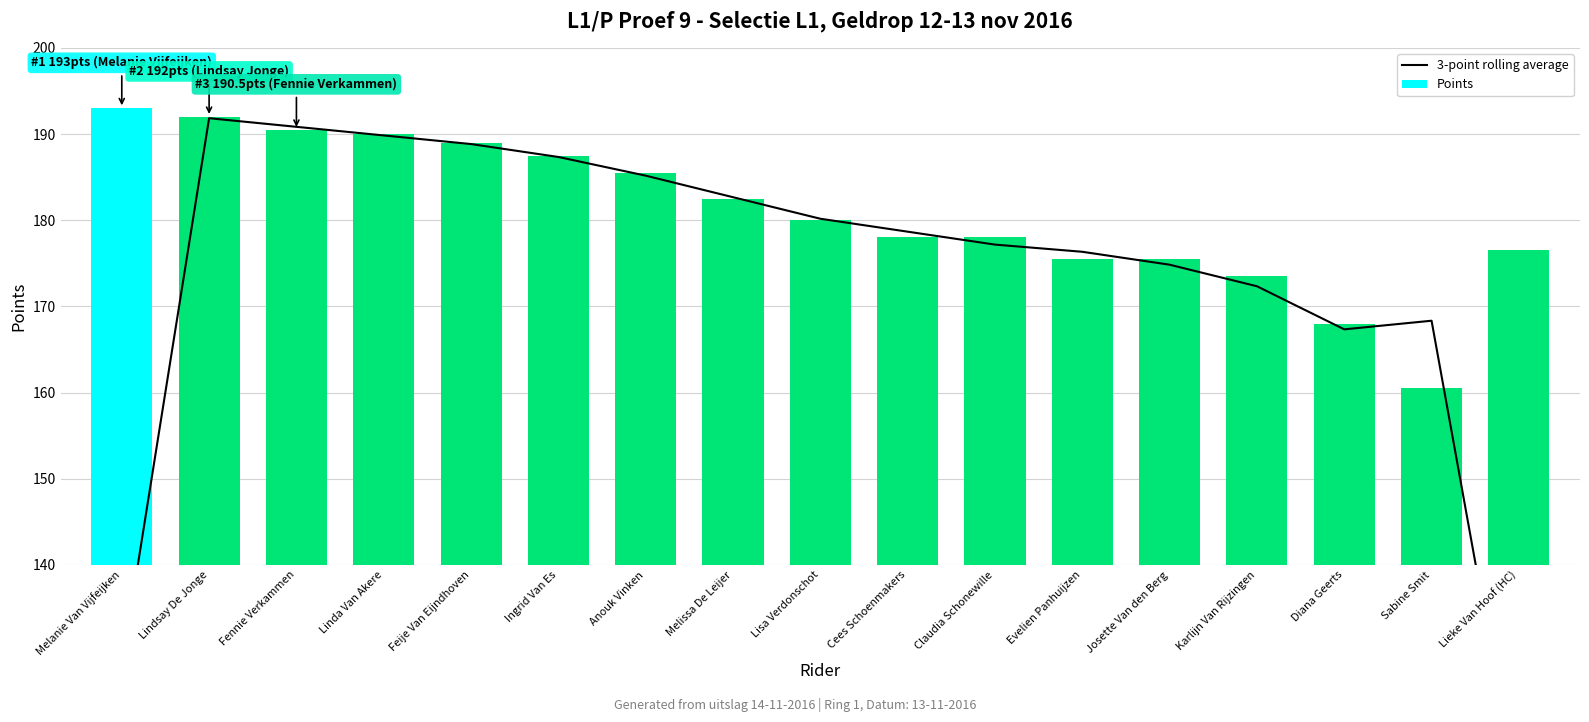

Reading left to right, extract all data points from this chart.

3-point rolling average: Melanie Van Vijfeijken=128.3	Lindsay De Jonge=191.8	Fennie Verkammen=190.8	Linda Van Akere=189.8	Feije Van Eijndhoven=188.8	Ingrid Van Es=187.3	Anouk Vinken=185.2	Melissa De Leijer=182.7	Lisa Verdonschot=180.2	Cees Schoenmakers=178.7	Claudia Schonewille=177.2	Evelien Panhuijzen=176.3	Josette Van den Berg=174.8	Karlijn Van Rijzingen=172.3	Diana Geerts=167.3	Sabine Smit=168.3	Lieke Van Hoof (HC)=112.3
Points: Melanie Van Vijfeijken=193.0	Lindsay De Jonge=192.0	Fennie Verkammen=190.5	Linda Van Akere=190.0	Feije Van Eijndhoven=189.0	Ingrid Van Es=187.5	Anouk Vinken=185.5	Melissa De Leijer=182.5	Lisa Verdonschot=180.0	Cees Schoenmakers=178.0	Claudia Schonewille=178.0	Evelien Panhuijzen=175.5	Josette Van den Berg=175.5	Karlijn Van Rijzingen=173.5	Diana Geerts=168.0	Sabine Smit=160.5	Lieke Van Hoof (HC)=176.5